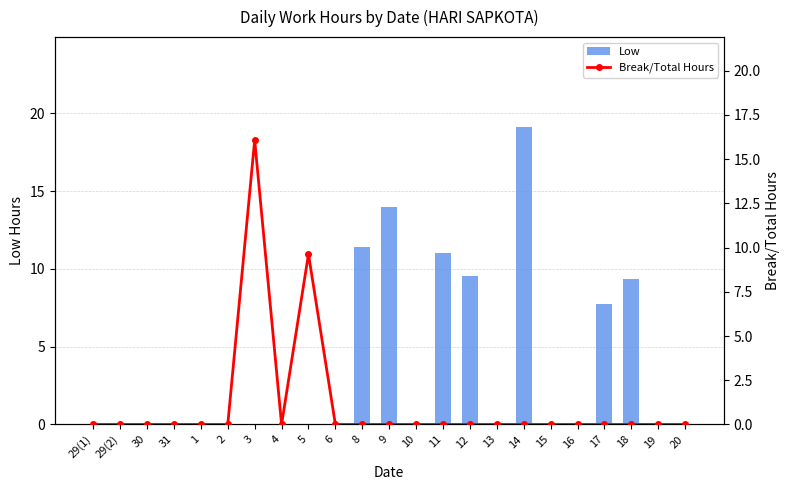

True or false: Break/Total Hours has a value of 5.6 at 17.

False